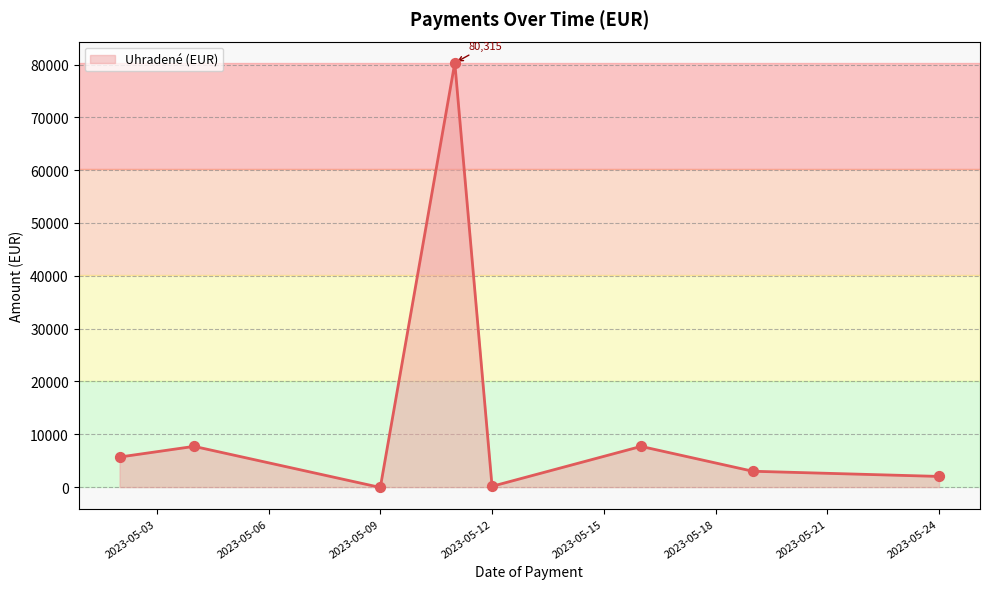

What is the difference between the maximum and second lowest values?

80167.0